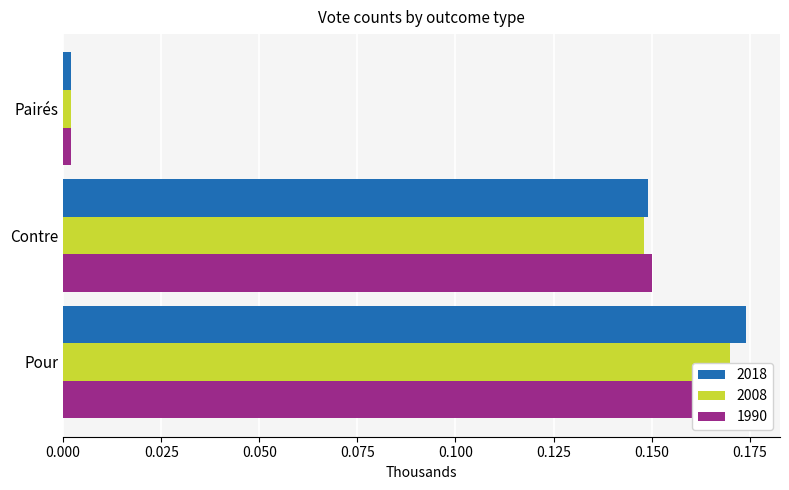

What is the label of the 3rd bar from the right?

Pour